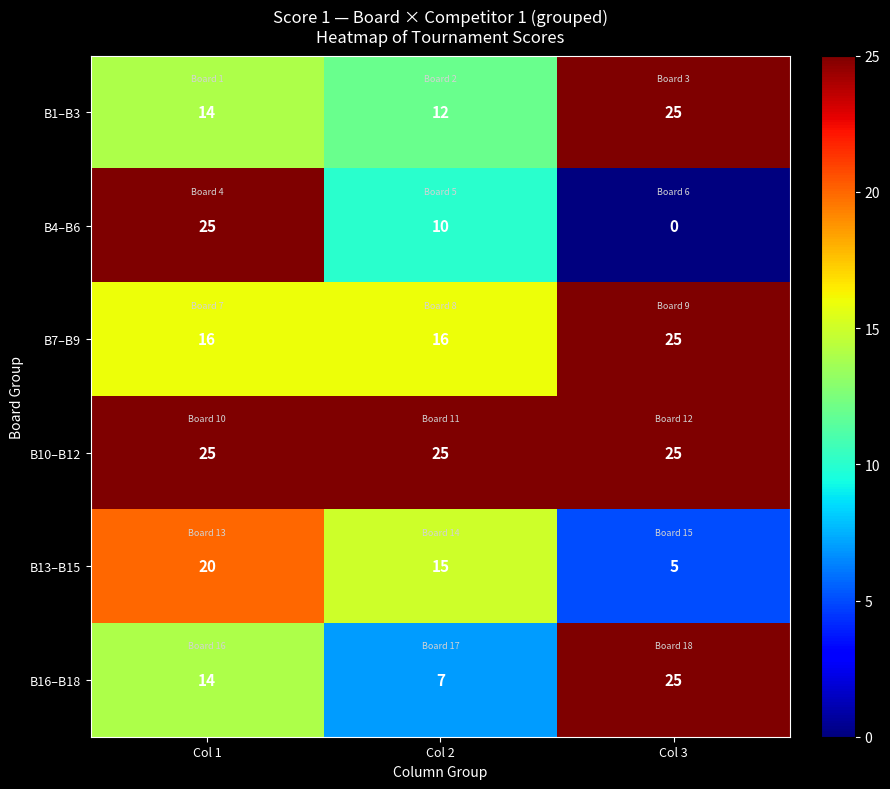

Which series has the largest range (max minus min)?

B4–B6